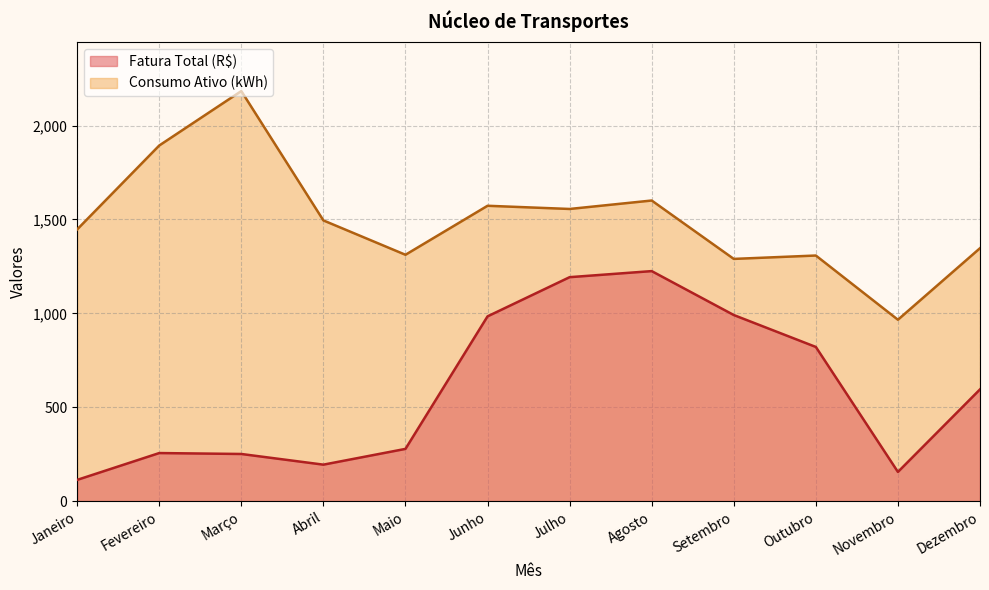

In Consumo Ativo (kWh), how many points are lower than both neighbors (excluding endpoints)?

4